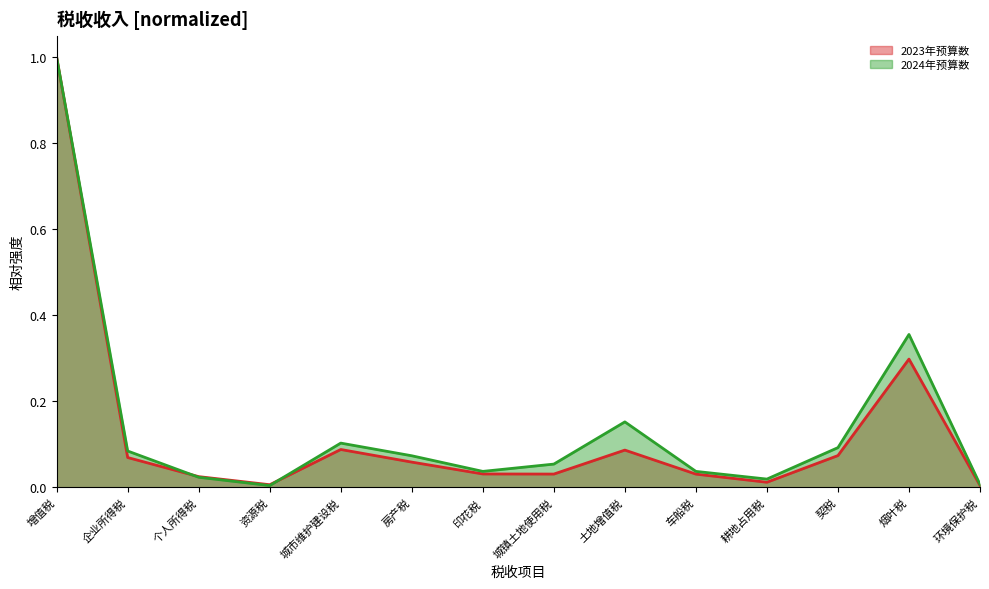

At how many categories does at least one series exceed 0?

14